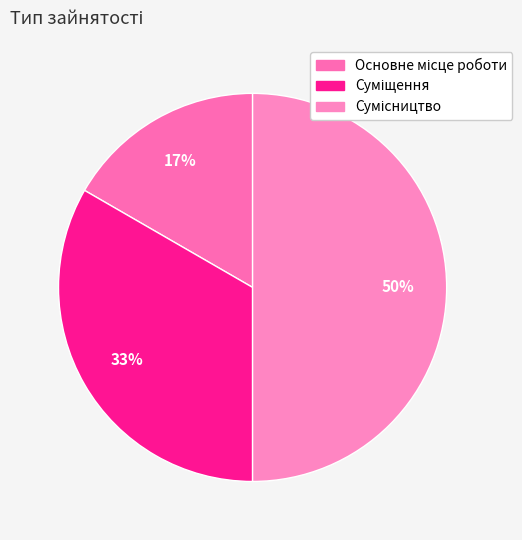

Count the number of slices in the pie.

3